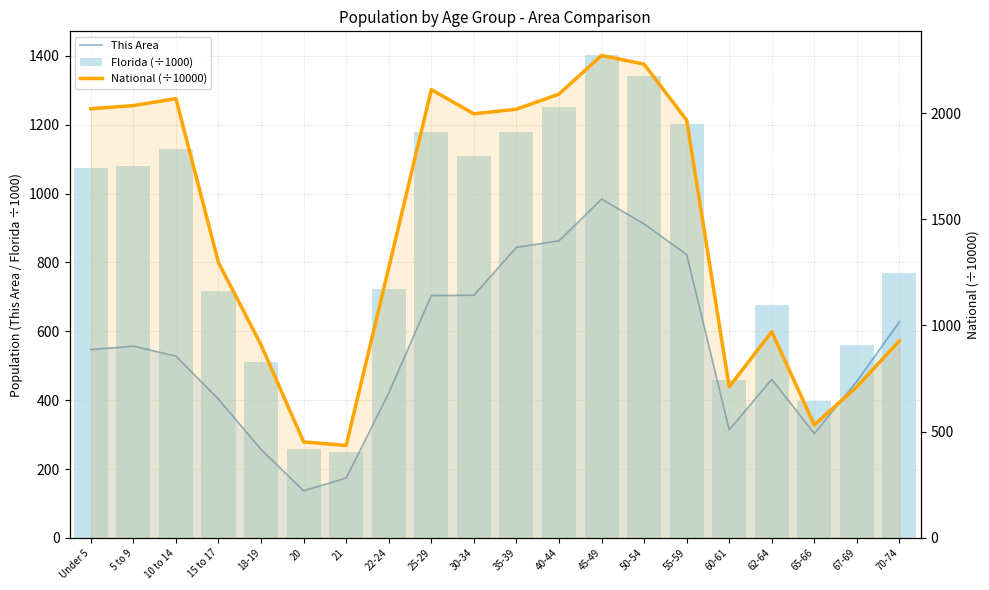

At which category does the chart reach its minimum across all series?

20